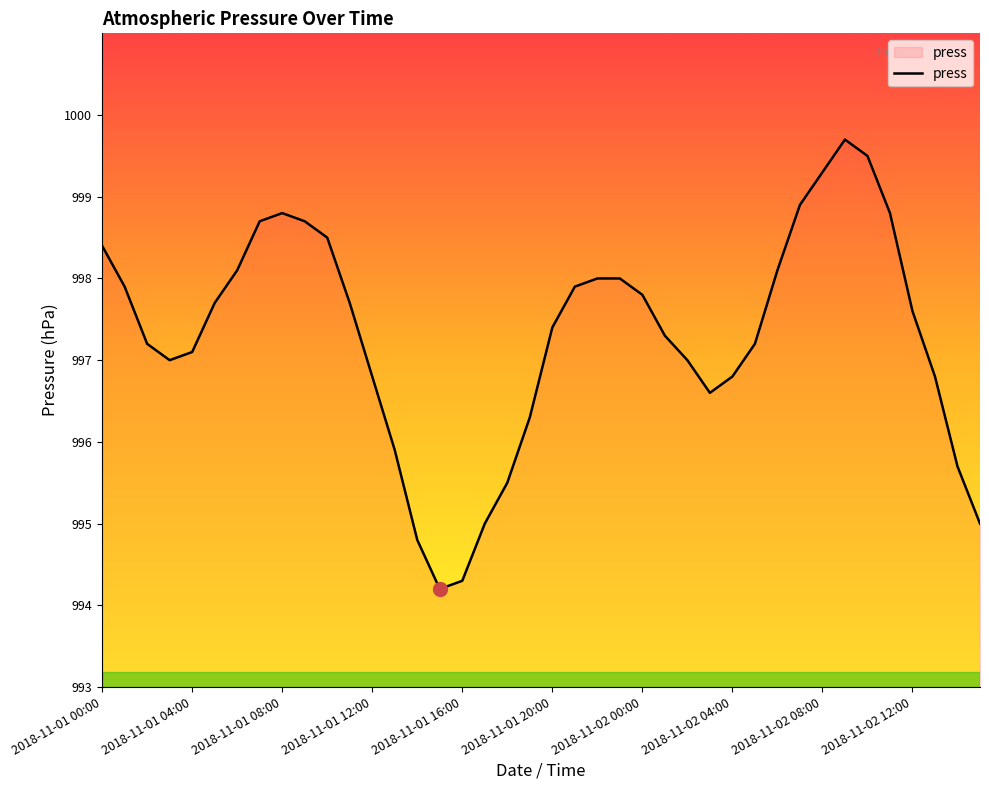

What is the difference between the maximum and minimum values?

5.5